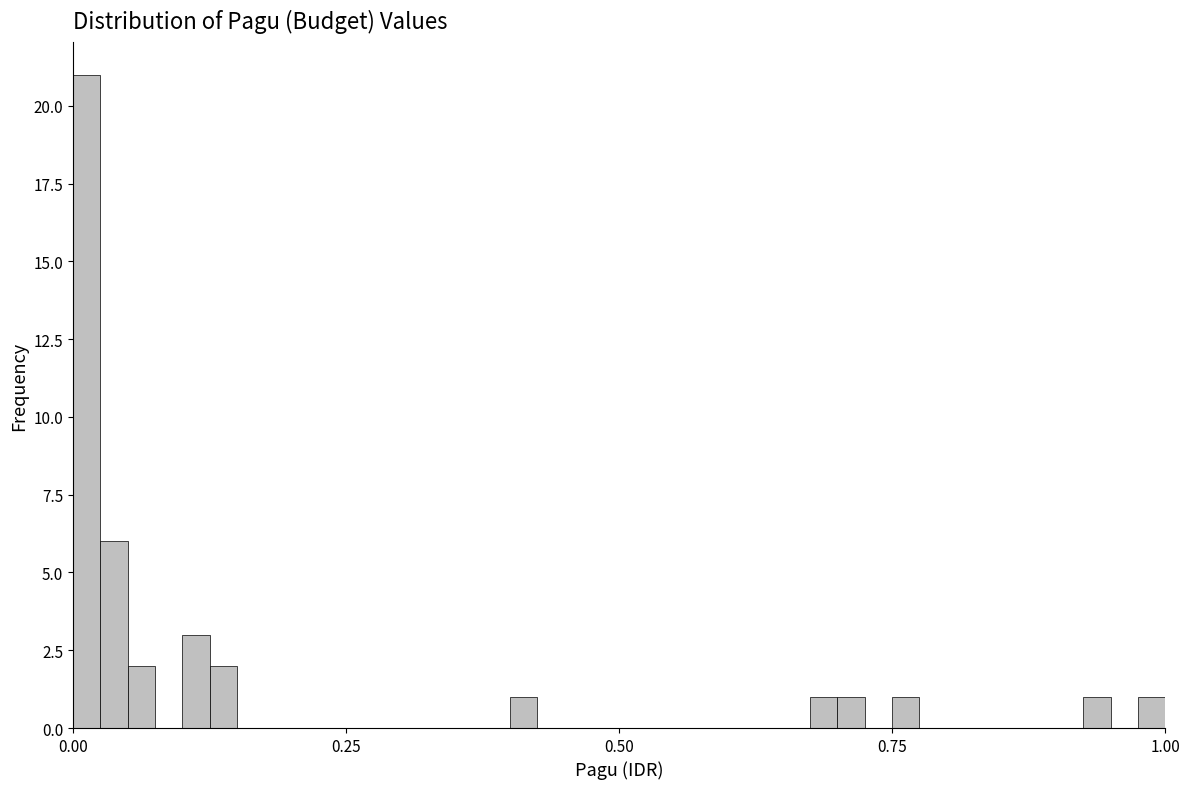

Around what value on the x-axis is the tallest bar? Give the approximate position of its centre, as read against the axis.

0.00